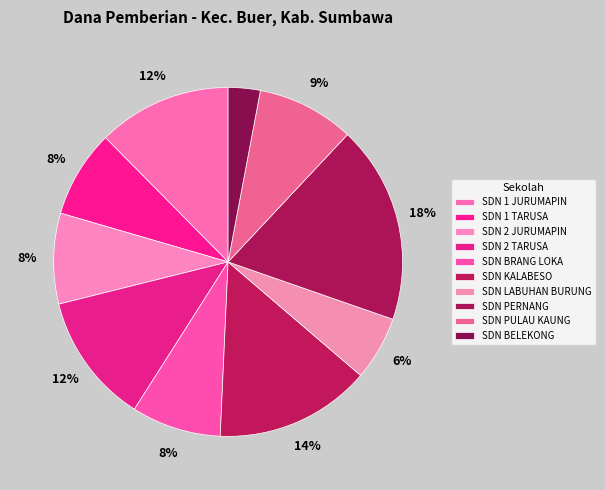

Which category has the biggest portion of the pie?

SD NEGERI PERNANG